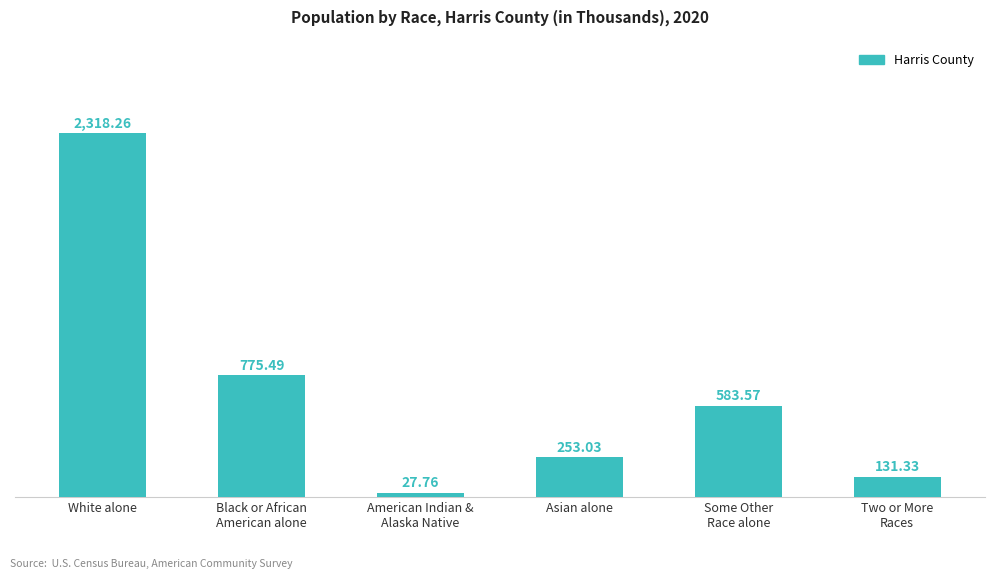

True or false: the data shows 4026.4 at White alone.

False